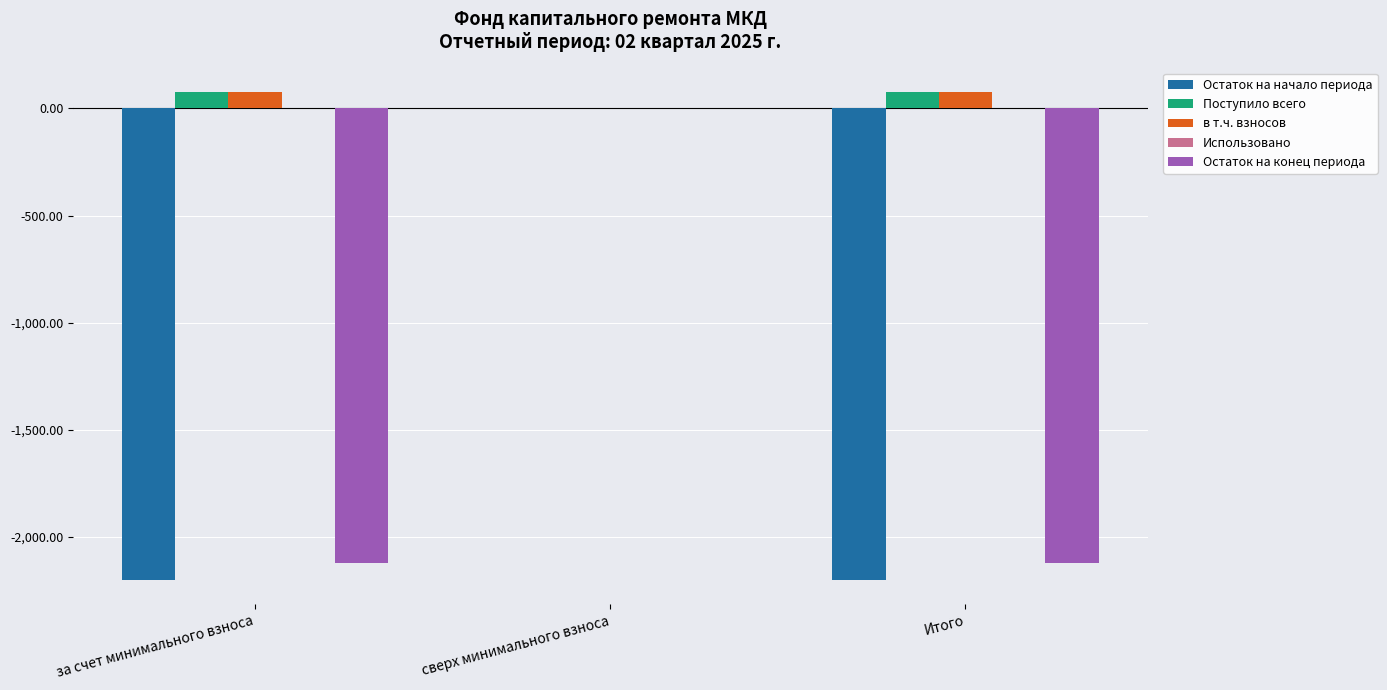

Between за счет минимального взноса and сверх минимального взноса, which series saw the biggest shift?

Остаток на начало периода